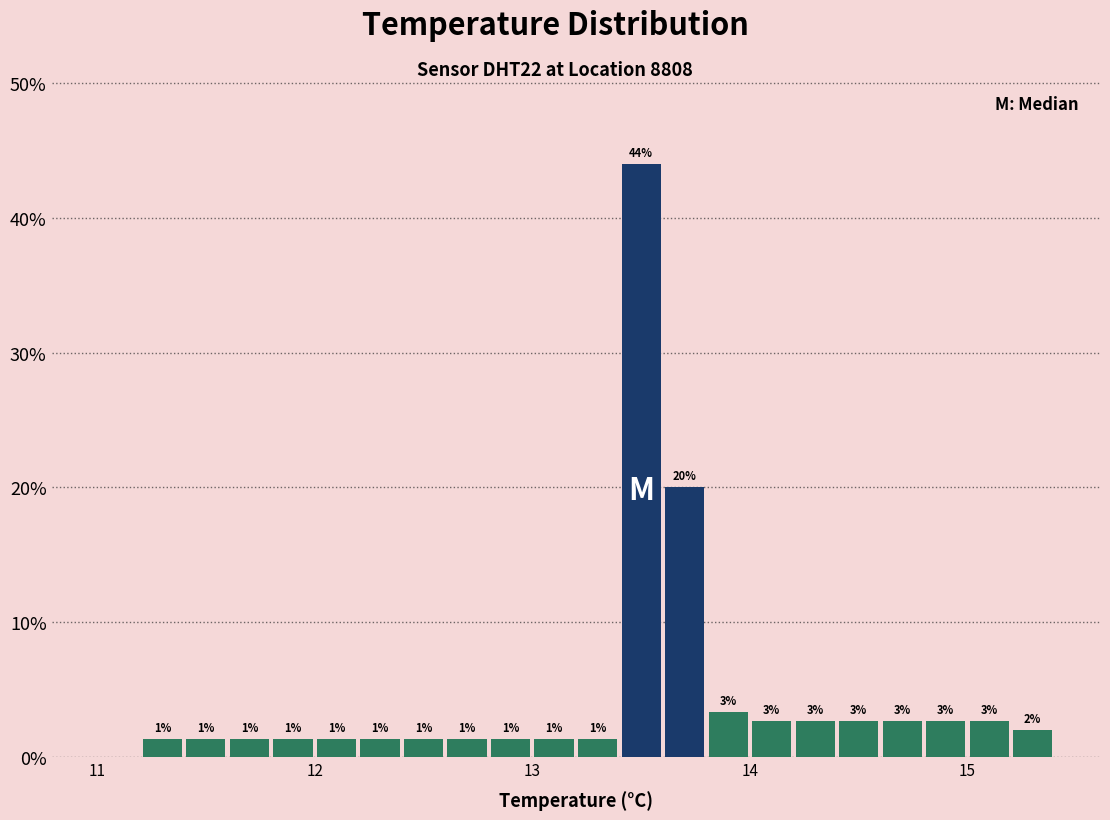

Read against the x-axis, roughly where is the centre of the tallest bar?

13.5